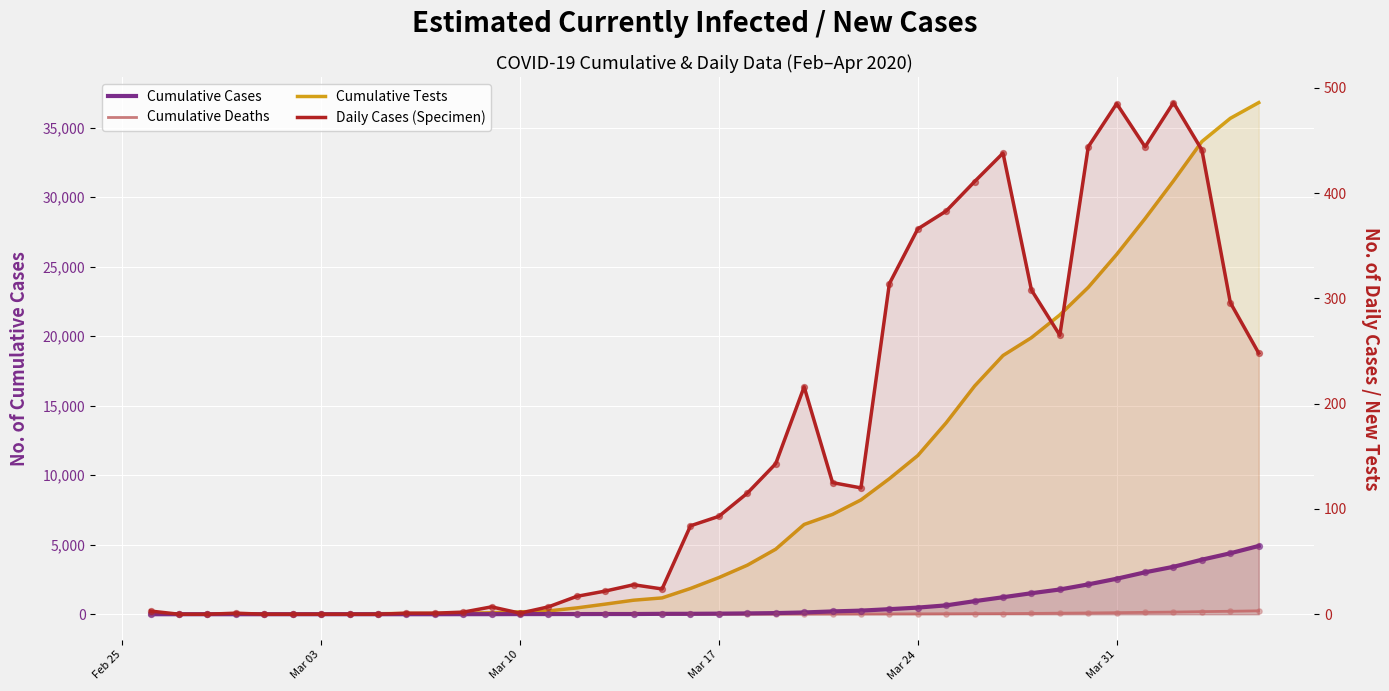

Which series reaches the minimum Y coordinate?

Cumulative Cases